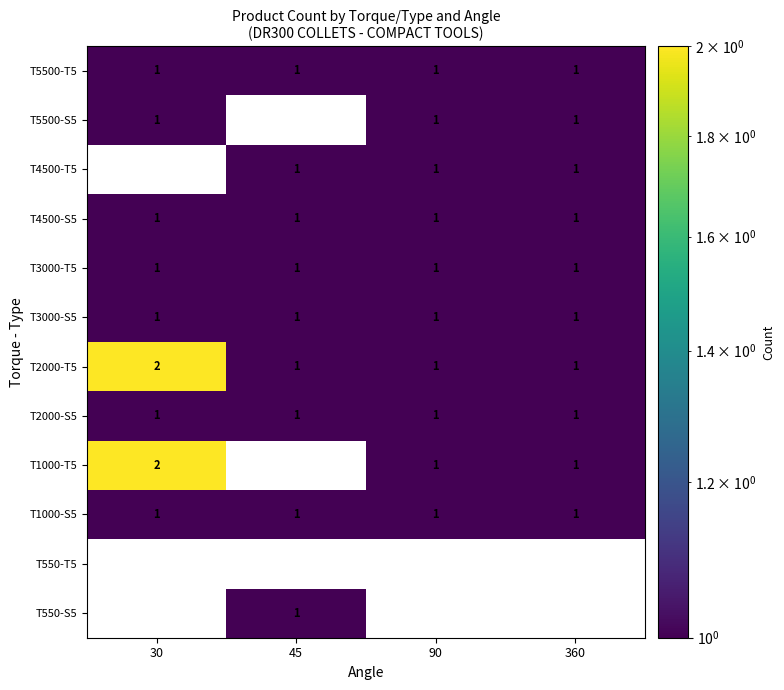

Is it true that T3000-S5 equals 0 at 90?

False